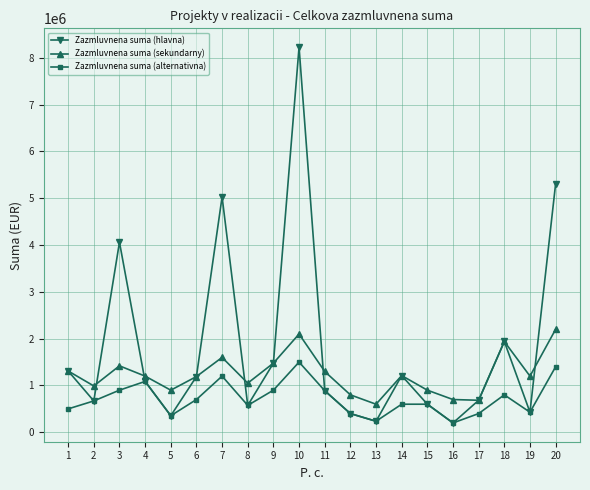

What is the difference between the Zazmluvnena suma (sekundarny) values at 7 and 5?

700000